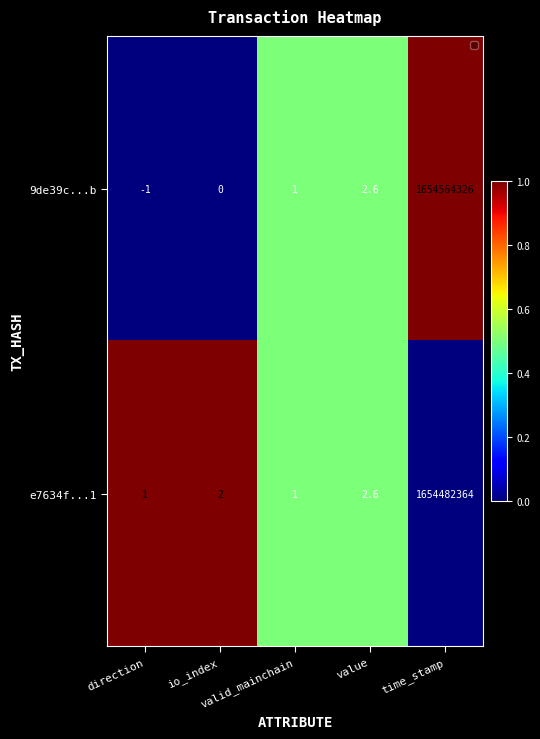

How many distinct data groups are displayed?

2